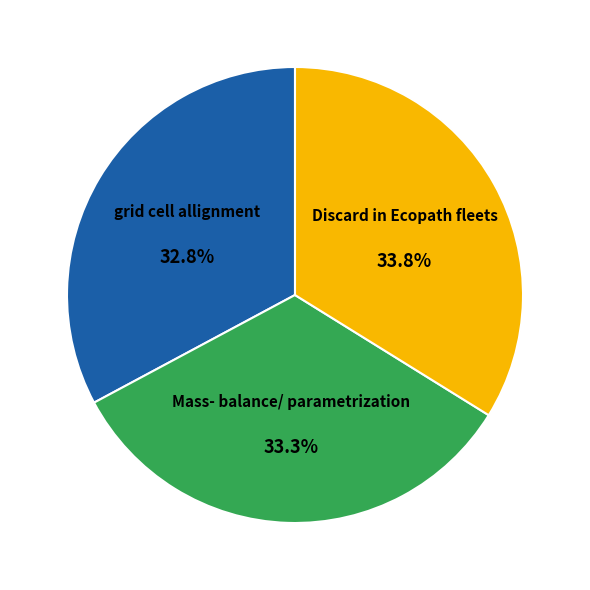

Is there any slice that represents more than half of the pie?

No